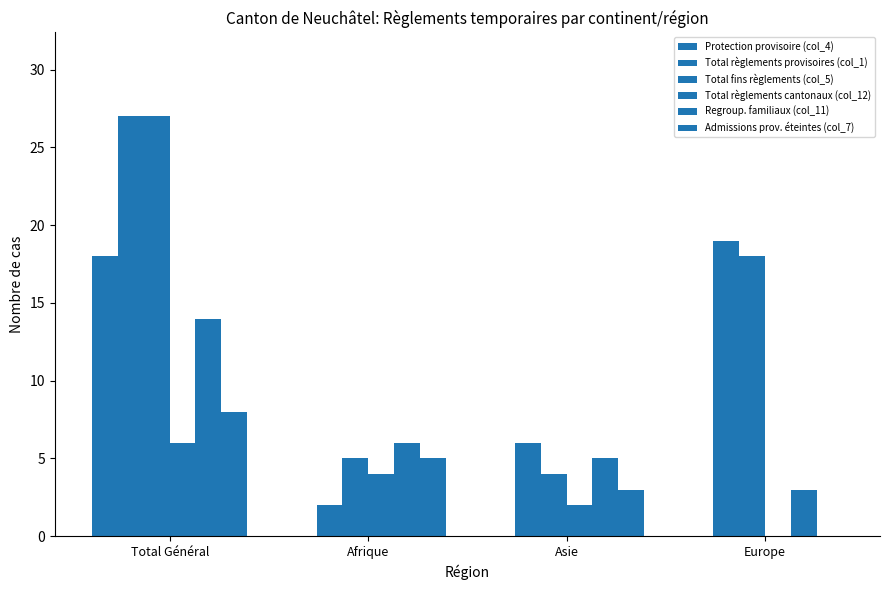

Reading right to left, list all the values displayed in this chart.

Protection provisoire (col_4): 0	0	0	18
Total règlements provisoires (col_1): 19	6	2	27
Total fins règlements (col_5): 18	4	5	27
Total règlements cantonaux (col_12): 0	2	4	6
Regroup. familiaux (col_11): 3	5	6	14
Admissions prov. éteintes (col_7): 0	3	5	8